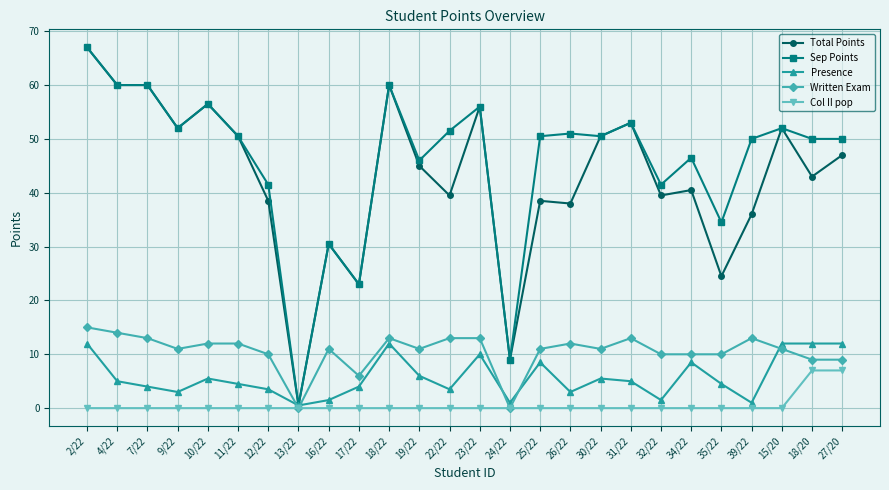

Count the number of categories in the chart.

26